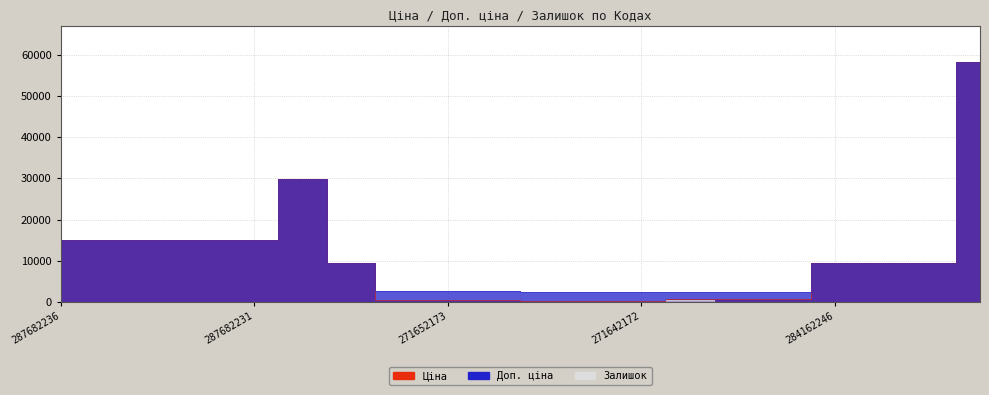

Does the chart have visible grid lines?

Yes